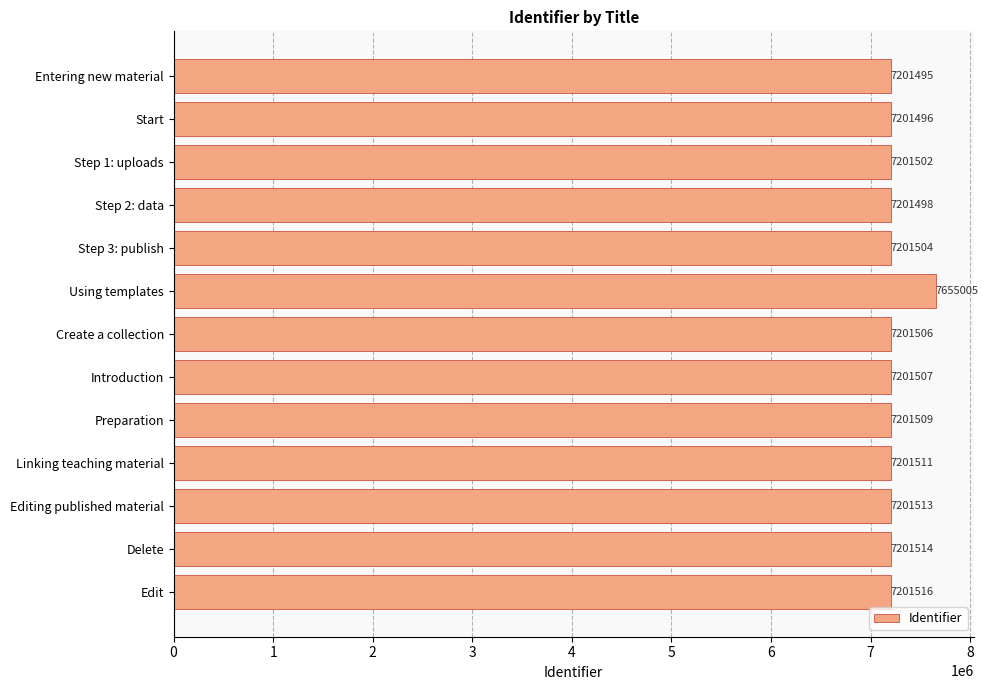

What is the maximum value shown in the chart?

7655005